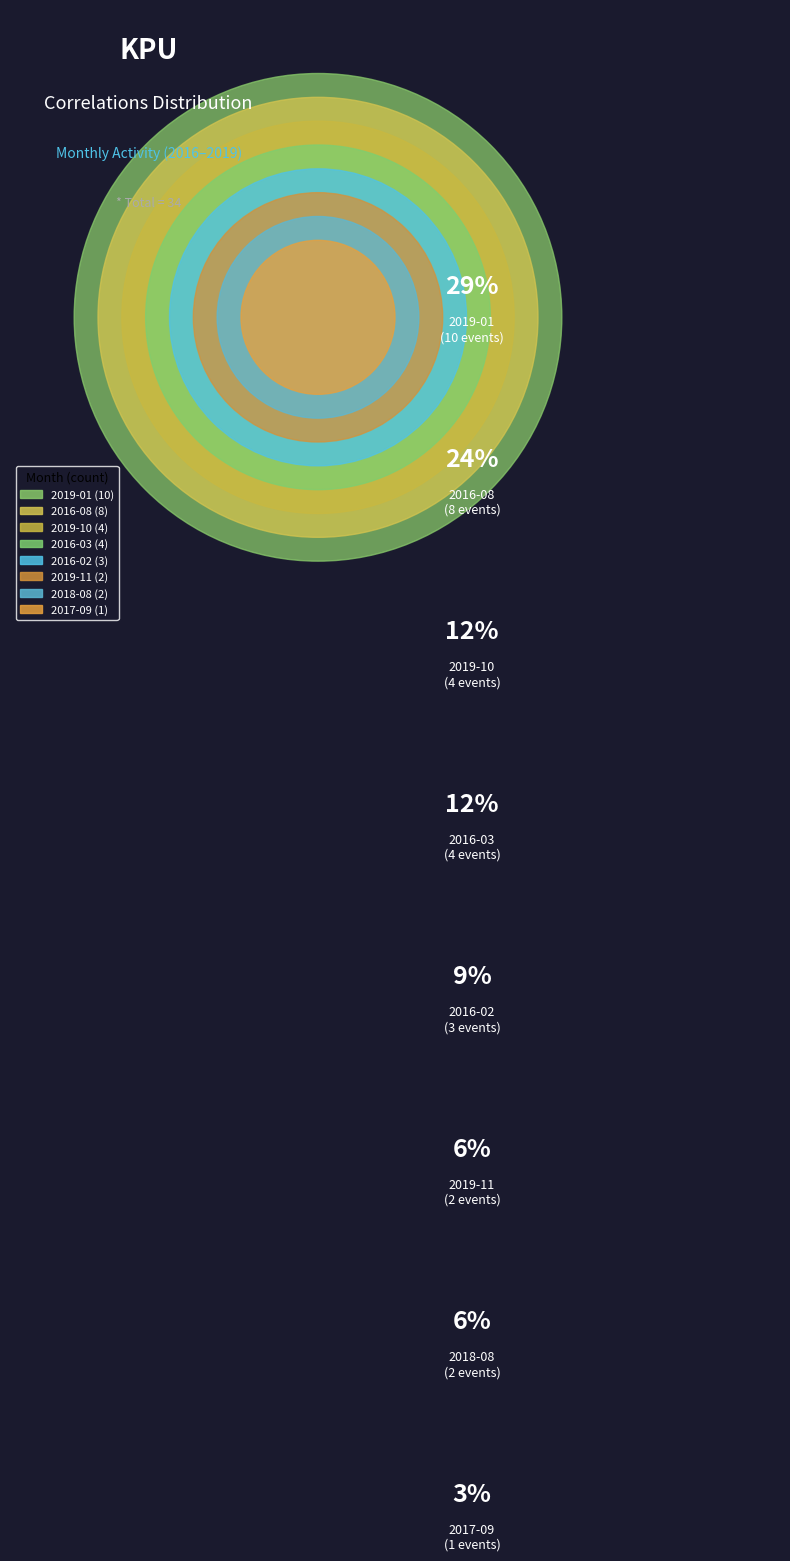

What percentage is the 2016-02 slice, to the nearest percent?

9%